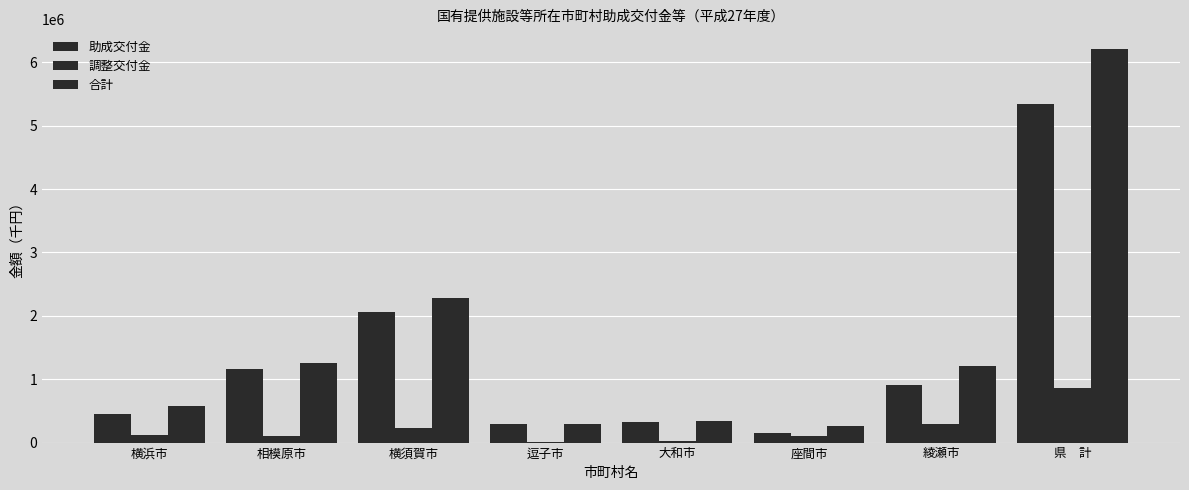

What is the difference between the highest and lowest values at 綾瀬市?

907825